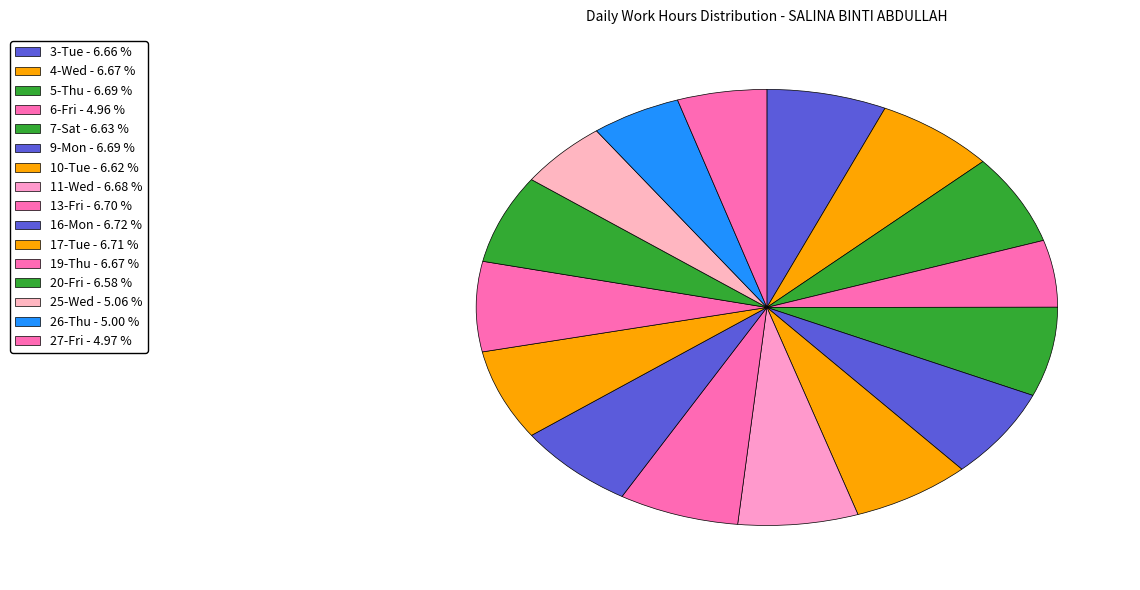

How many slices are in this pie chart?

16